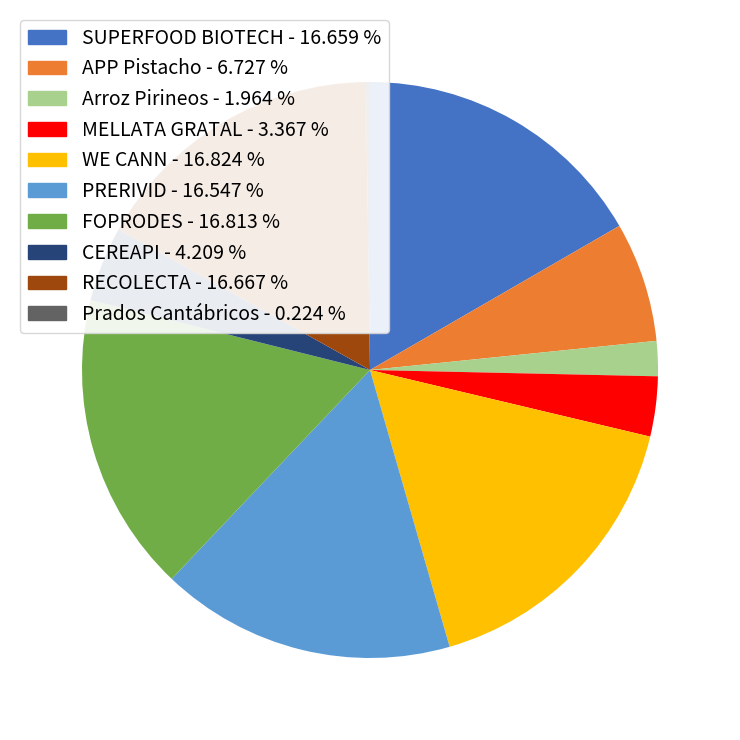

Which has a higher value, PRERIVID - 16.547 % or Arroz Pirineos - 1.964 %?

PRERIVID - 16.547 %